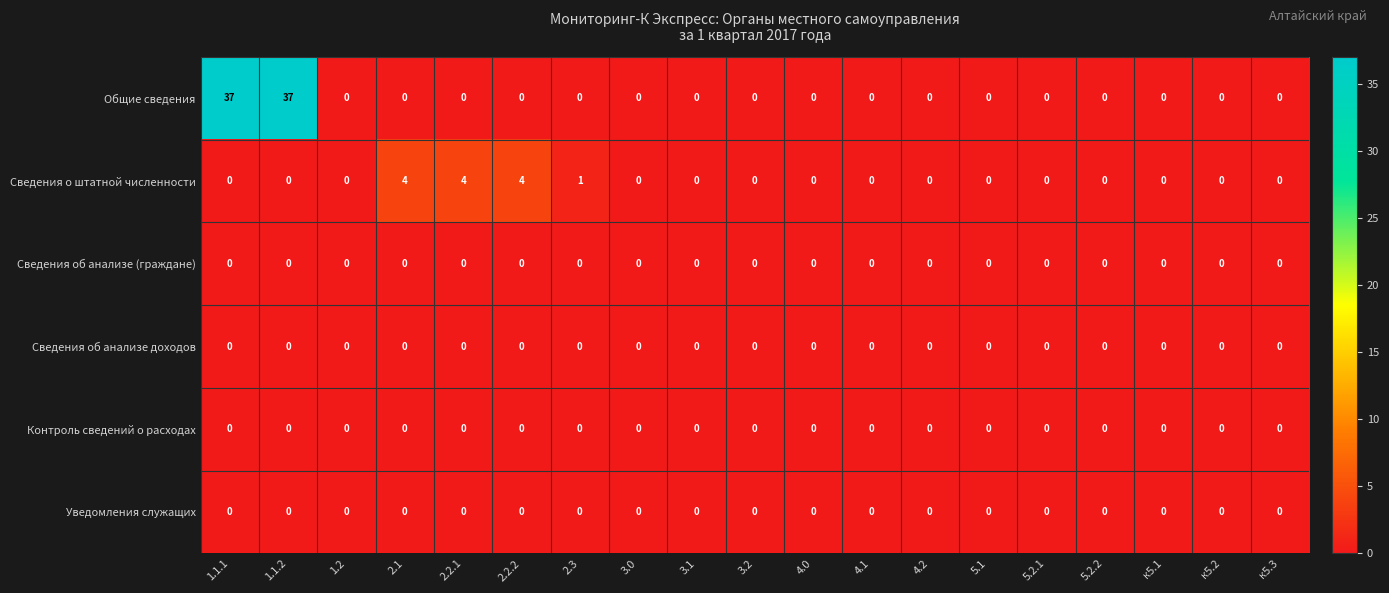

What is the average value of the Общие сведения series?

4